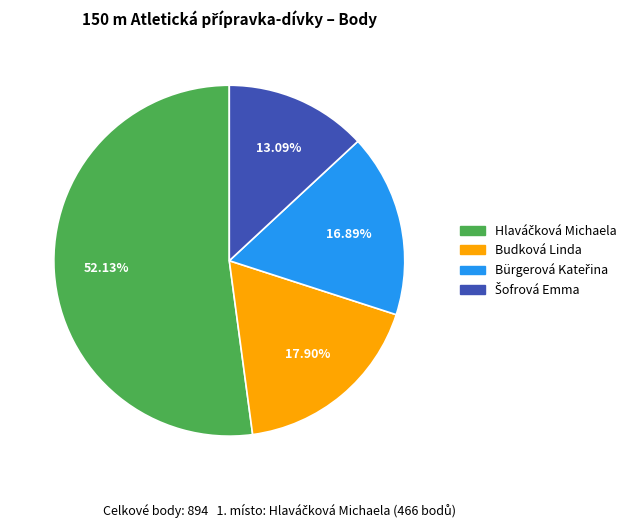

True or false: Šofrová Emma accounts for 23% of the total.

False